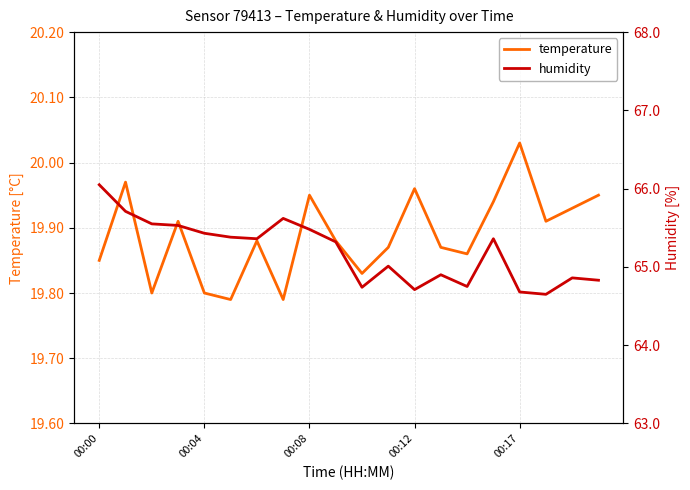

What is the maximum value for temperature?

20.0